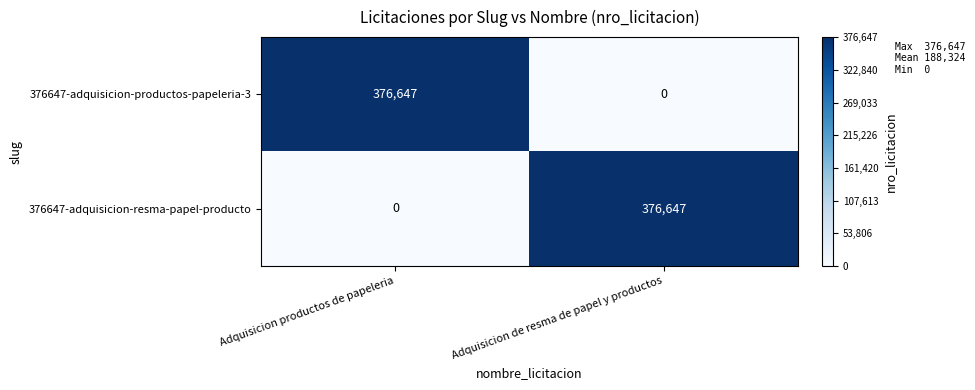

Reading left to right, list all the values displayed in this chart.

376647-adquisicion-productos-papeleria-3: Adquisicion productos de papeleria=376647	Adquisicion de resma de papel y productos=0
376647-adquisicion-resma-papel-producto: Adquisicion productos de papeleria=0	Adquisicion de resma de papel y productos=376647